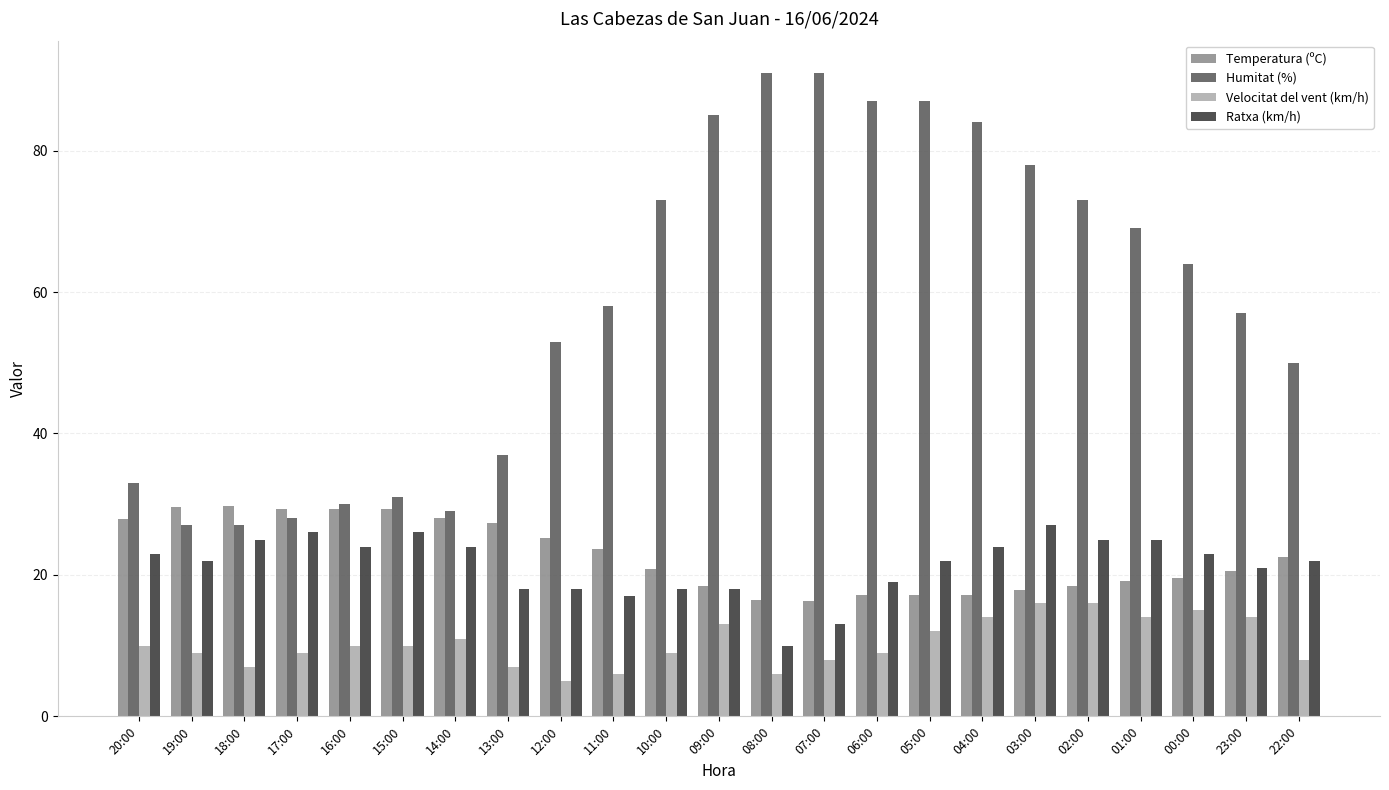

At which category does the chart reach its minimum across all series?

12:00